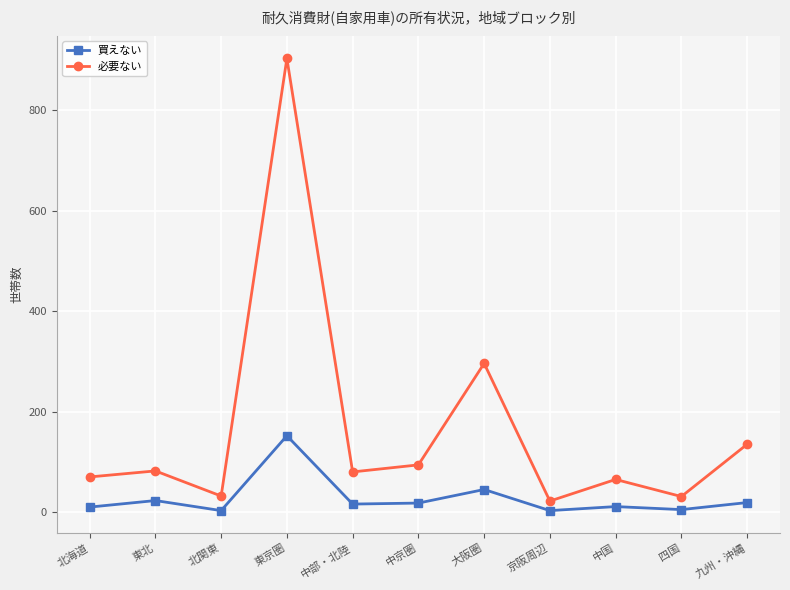

What is the difference between the 必要ない values at 四国 and 中国?

34